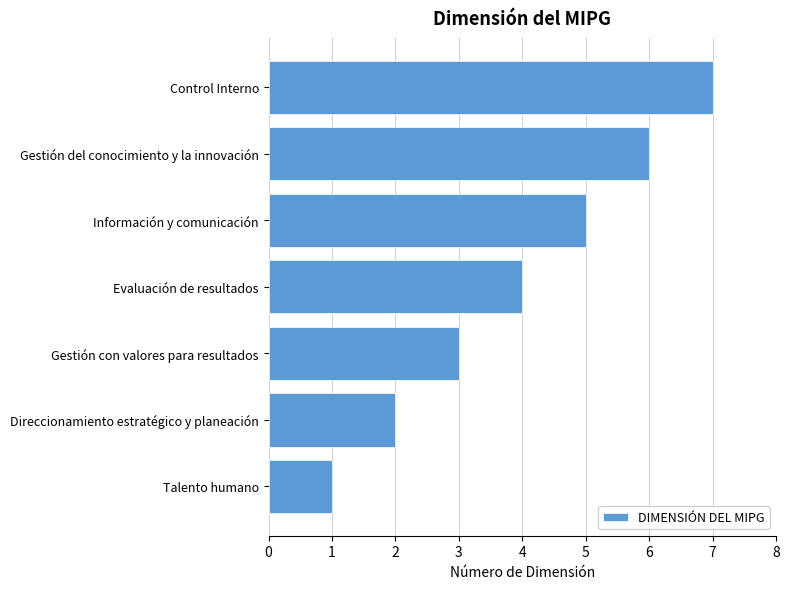

Is it true that the value at Talento humano is 0?

False